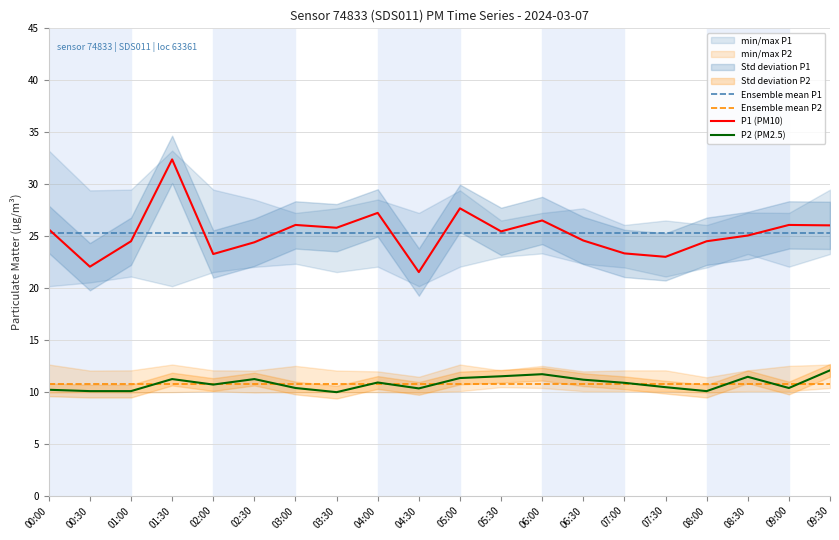

What is the sum of all P2 values?

216.1